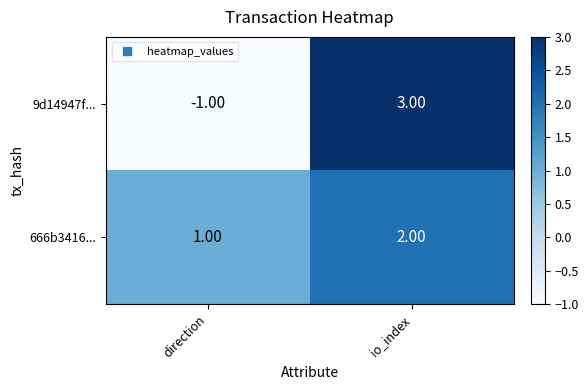

List the labels in order of 9d14947f... value, largest first.

io_index, direction